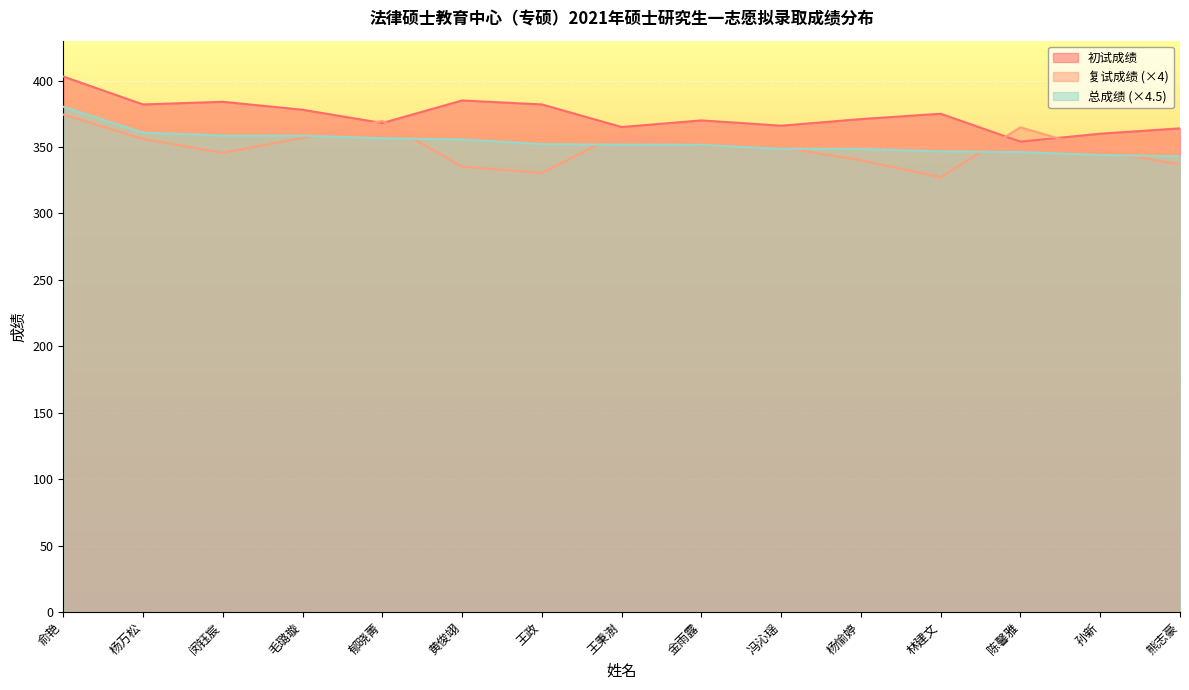

What is the sum of the 总成绩 values at 熊志豪 and 孙新?

687.0